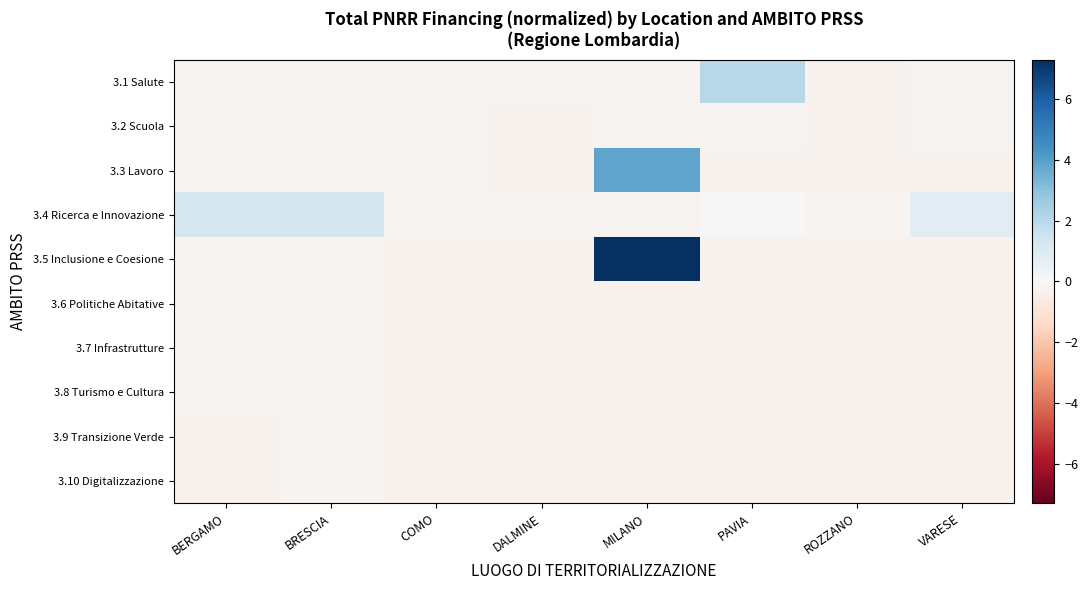

Which series changed the most between MILANO and VARESE?

3.5 Inclusione e Coesione